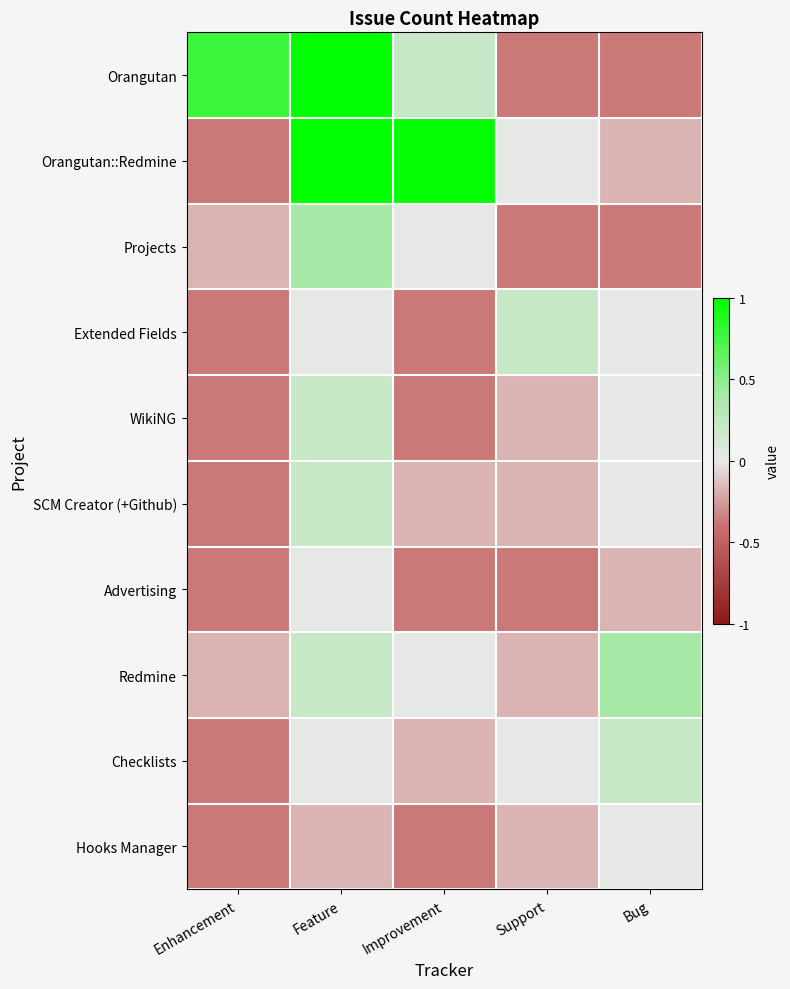

Reading right to left, extract all data points from this chart.

Orangutan: Bug=-0.4	Support=-0.4	Improvement=0.2	Feature=1.0	Enhancement=0.8
Orangutan::Redmine: Bug=-0.2	Support=0.0	Improvement=1.0	Feature=1.0	Enhancement=-0.4
Projects: Bug=-0.4	Support=-0.4	Improvement=0.0	Feature=0.4	Enhancement=-0.2
Extended Fields: Bug=0.0	Support=0.2	Improvement=-0.4	Feature=0.0	Enhancement=-0.4
WikiNG: Bug=0.0	Support=-0.2	Improvement=-0.4	Feature=0.2	Enhancement=-0.4
SCM Creator (+Github): Bug=0.0	Support=-0.2	Improvement=-0.2	Feature=0.2	Enhancement=-0.4
Advertising: Bug=-0.2	Support=-0.4	Improvement=-0.4	Feature=0.0	Enhancement=-0.4
Redmine: Bug=0.4	Support=-0.2	Improvement=0.0	Feature=0.2	Enhancement=-0.2
Checklists: Bug=0.2	Support=0.0	Improvement=-0.2	Feature=0.0	Enhancement=-0.4
Hooks Manager: Bug=0.0	Support=-0.2	Improvement=-0.4	Feature=-0.2	Enhancement=-0.4